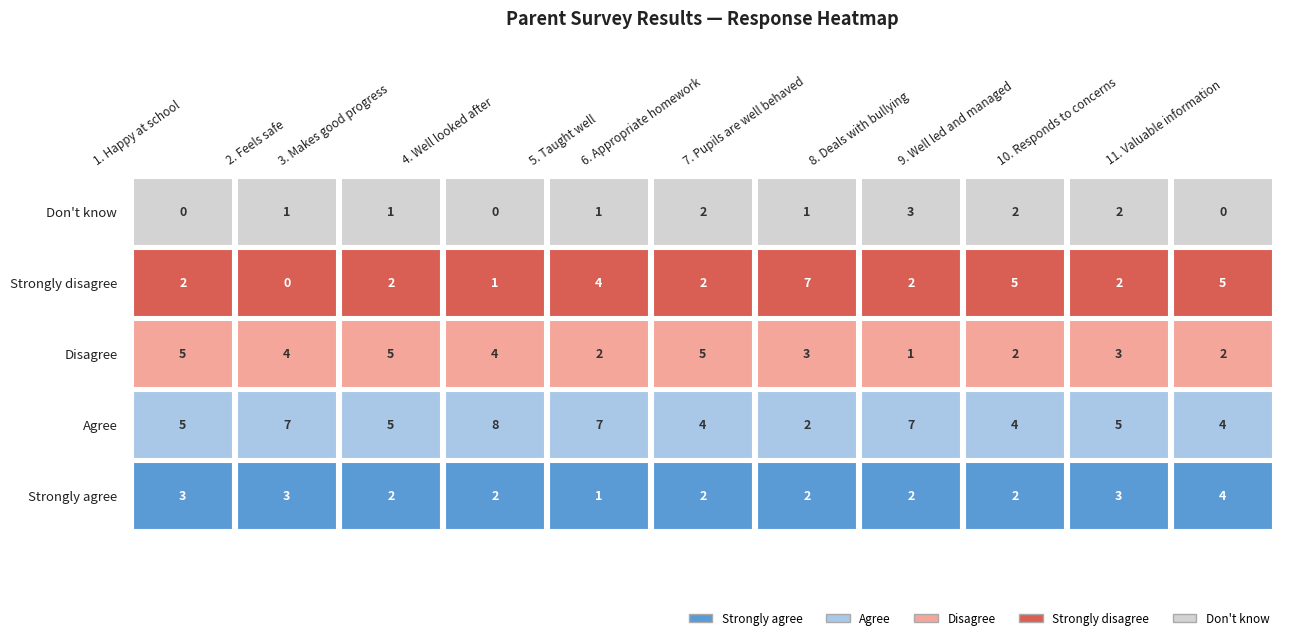

Reading left to right, transcribe all the data shown in this chart.

Strongly agree: 1. Happy at school=3	2. Feels safe=3	3. Makes good progress=2	4. Well looked after=2	5. Taught well=1	6. Appropriate homework=2	7. Pupils are well behaved=2	8. Deals with bullying=2	9. Well led and managed=2	10. Responds to concerns=3	11. Valuable information=4
Agree: 1. Happy at school=5	2. Feels safe=7	3. Makes good progress=5	4. Well looked after=8	5. Taught well=7	6. Appropriate homework=4	7. Pupils are well behaved=2	8. Deals with bullying=7	9. Well led and managed=4	10. Responds to concerns=5	11. Valuable information=4
Disagree: 1. Happy at school=5	2. Feels safe=4	3. Makes good progress=5	4. Well looked after=4	5. Taught well=2	6. Appropriate homework=5	7. Pupils are well behaved=3	8. Deals with bullying=1	9. Well led and managed=2	10. Responds to concerns=3	11. Valuable information=2
Strongly disagree: 1. Happy at school=2	2. Feels safe=0	3. Makes good progress=2	4. Well looked after=1	5. Taught well=4	6. Appropriate homework=2	7. Pupils are well behaved=7	8. Deals with bullying=2	9. Well led and managed=5	10. Responds to concerns=2	11. Valuable information=5
Don't know: 1. Happy at school=0	2. Feels safe=1	3. Makes good progress=1	4. Well looked after=0	5. Taught well=1	6. Appropriate homework=2	7. Pupils are well behaved=1	8. Deals with bullying=3	9. Well led and managed=2	10. Responds to concerns=2	11. Valuable information=0